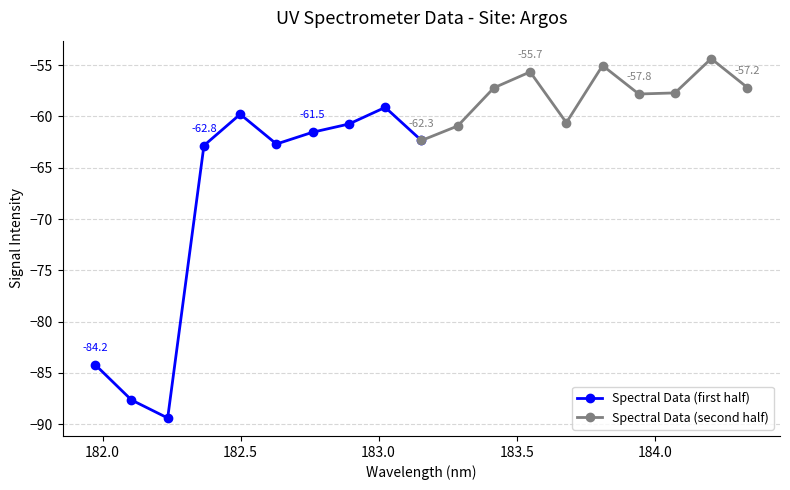

What is the value of the Spectral Data (first half) point at the 7th from the left?

-61.5